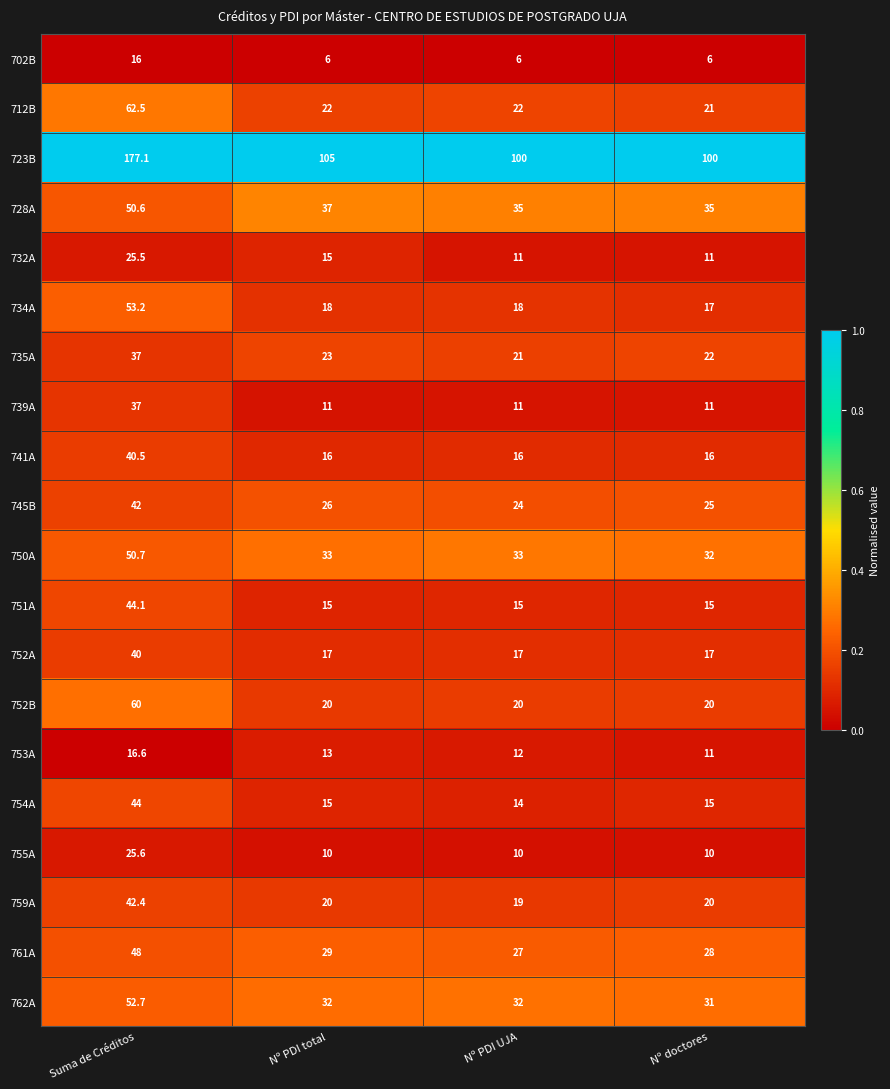

The value of 702B at Suma de Créditos is 16.0. True or false?

True